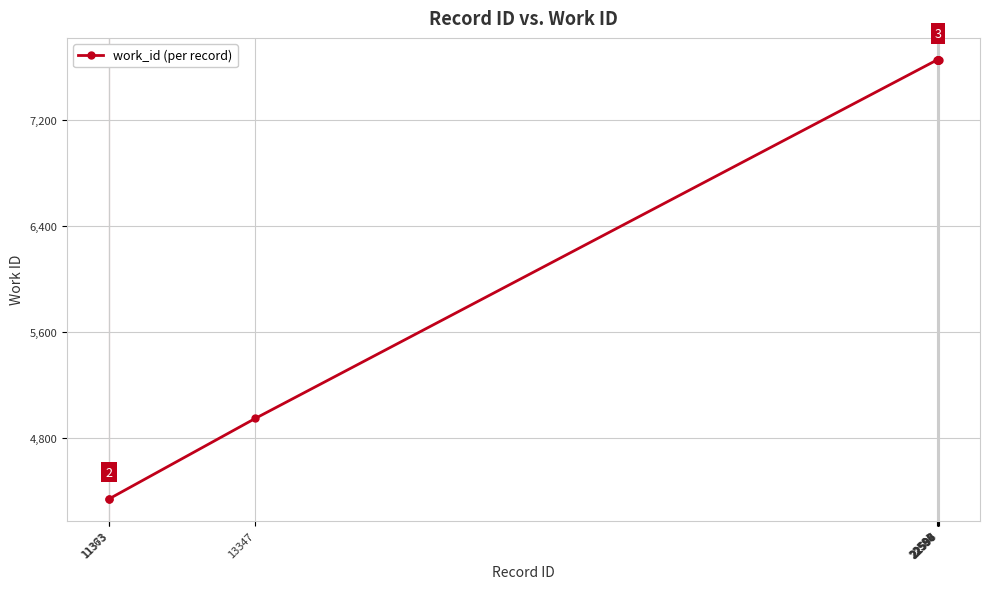

Reading right to left, transcribe all the data shown in this chart.

7656	7656	7656	7656	7656	7656	7656	4947	4341	4341